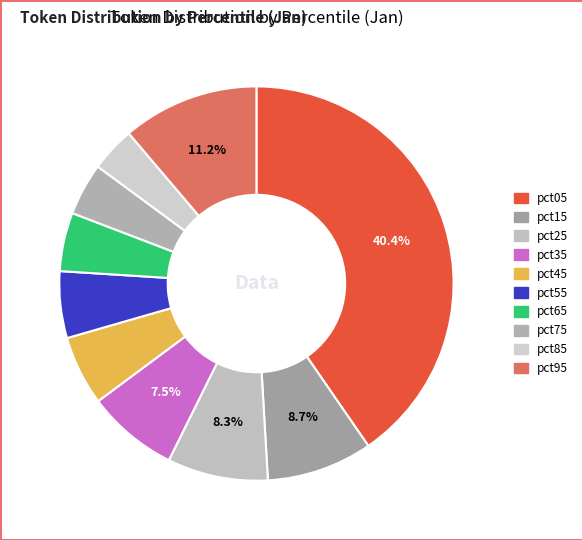

Count the number of slices in the pie.

10